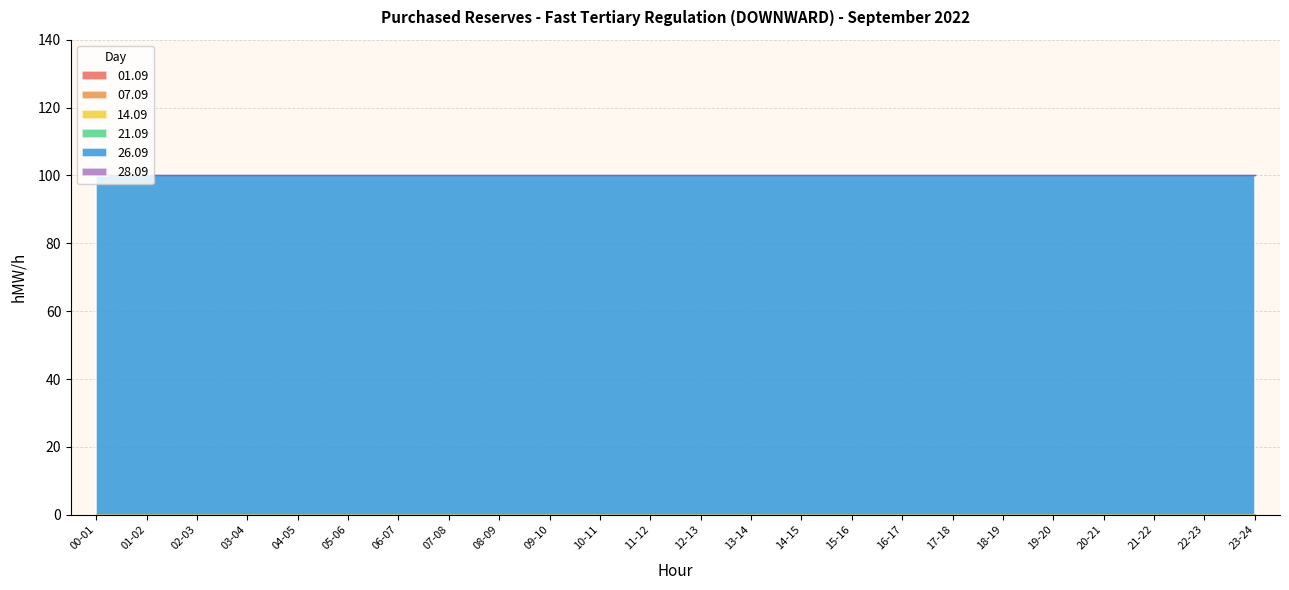

At which category is the sum across all series the highest?

00-01